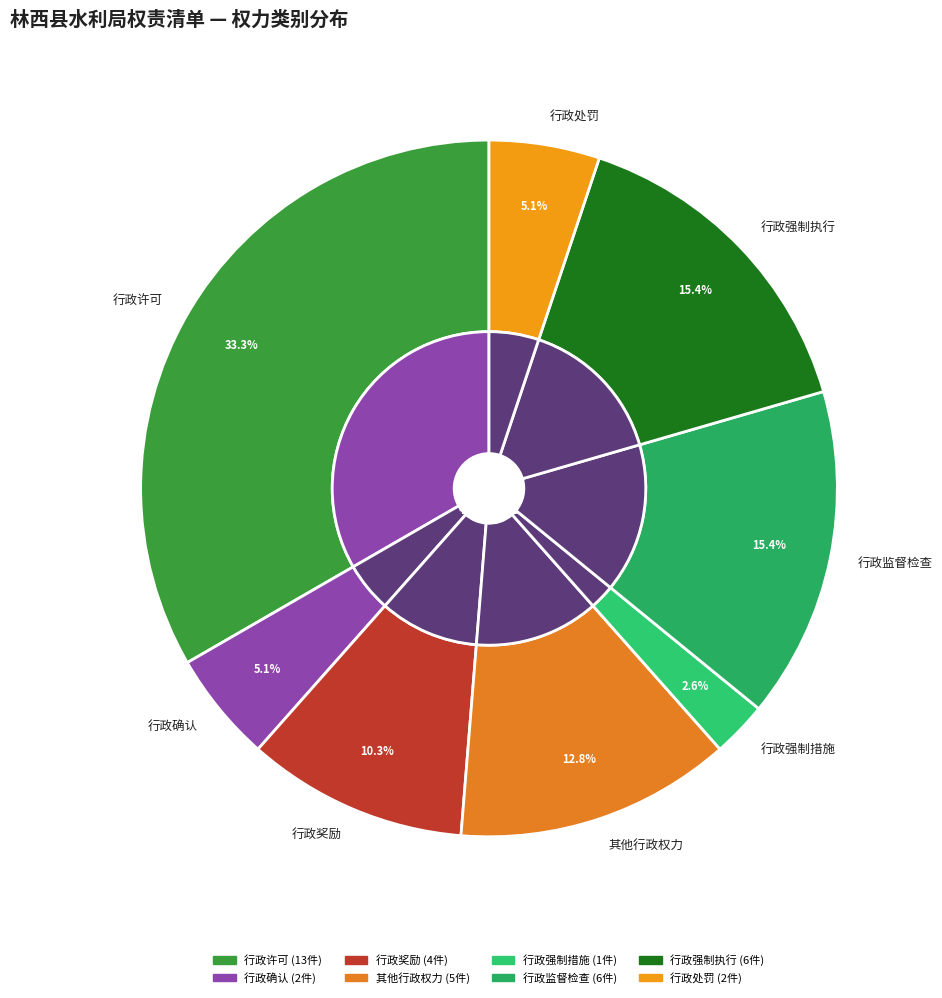

True or false: 行政监督检查 accounts for 25% of the total.

False